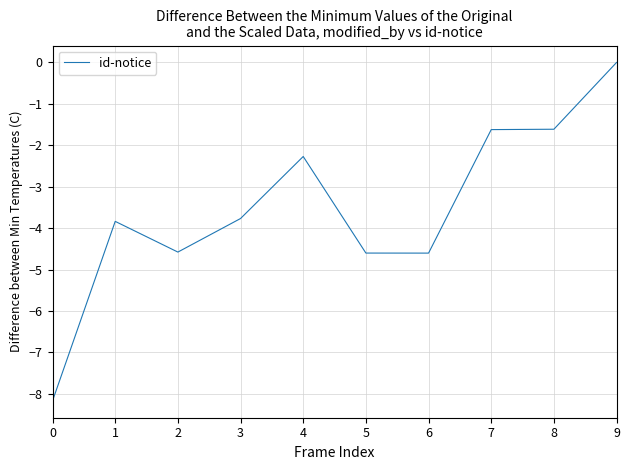

What is the average value?

-3.5